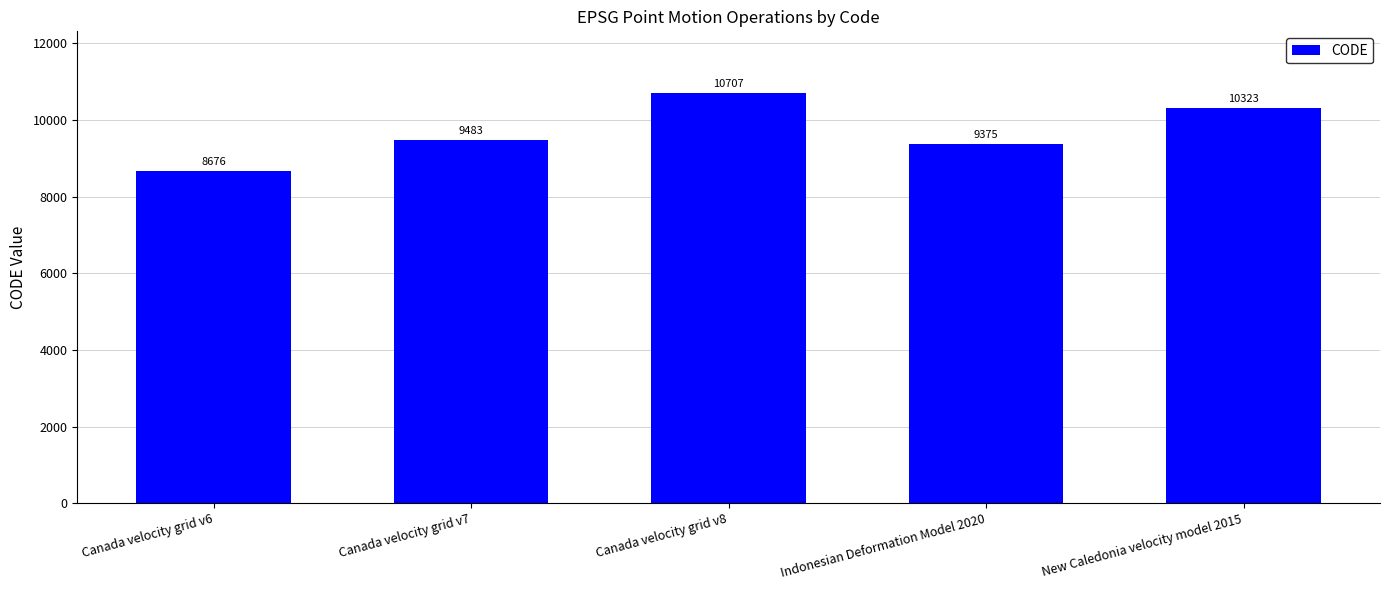

At which category does the chart reach its peak across all series?

Canada velocity grid v8